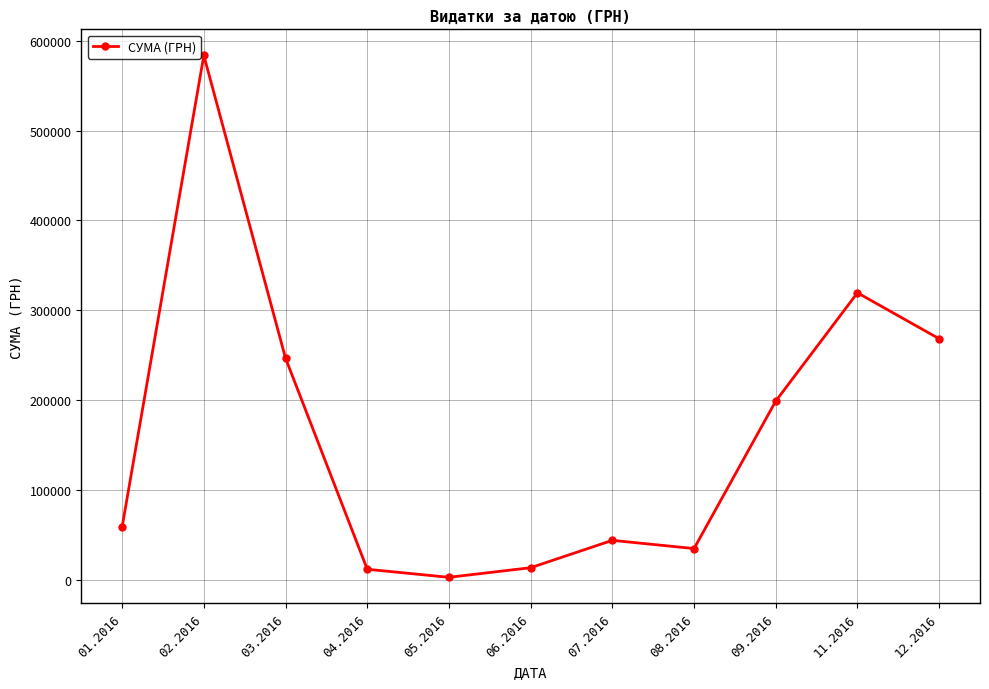

Is it true that the value at 03.2016 is 246841.0?

True